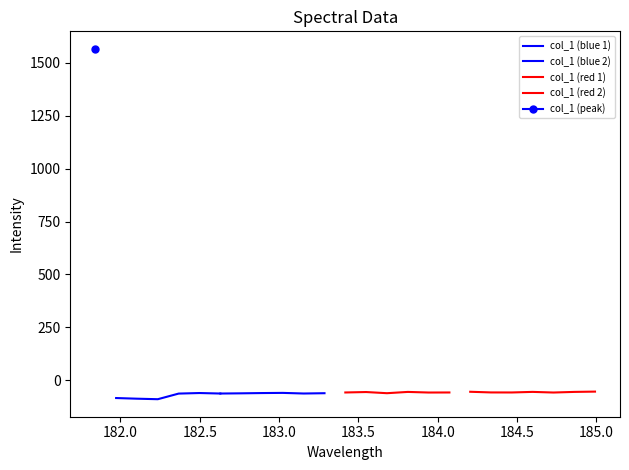

Is it true that the value at 183.9423730432 is -91.9?

False